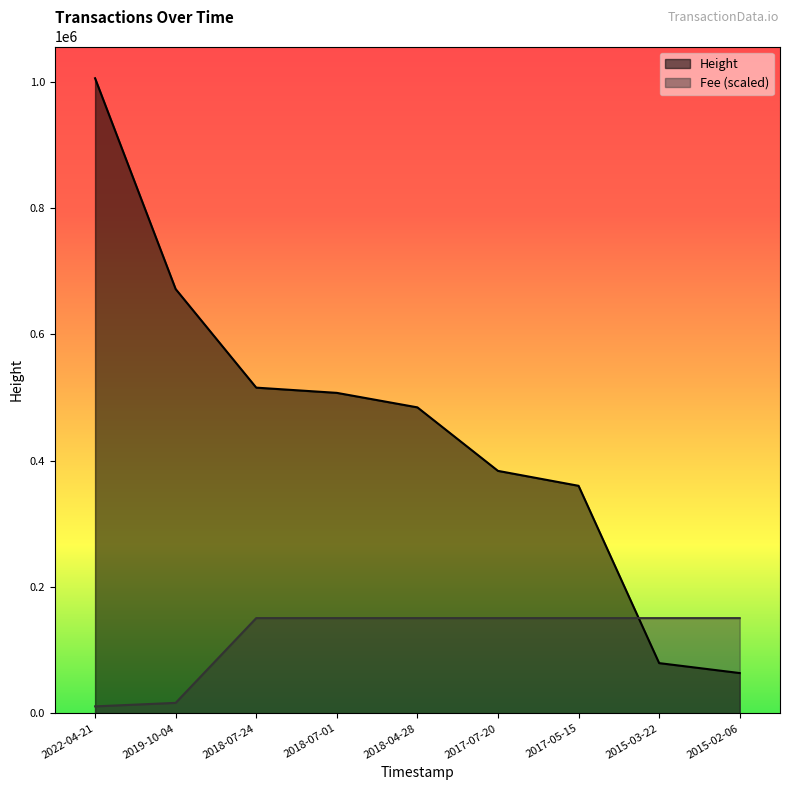

What is the maximum value shown in the chart?

1005561.0